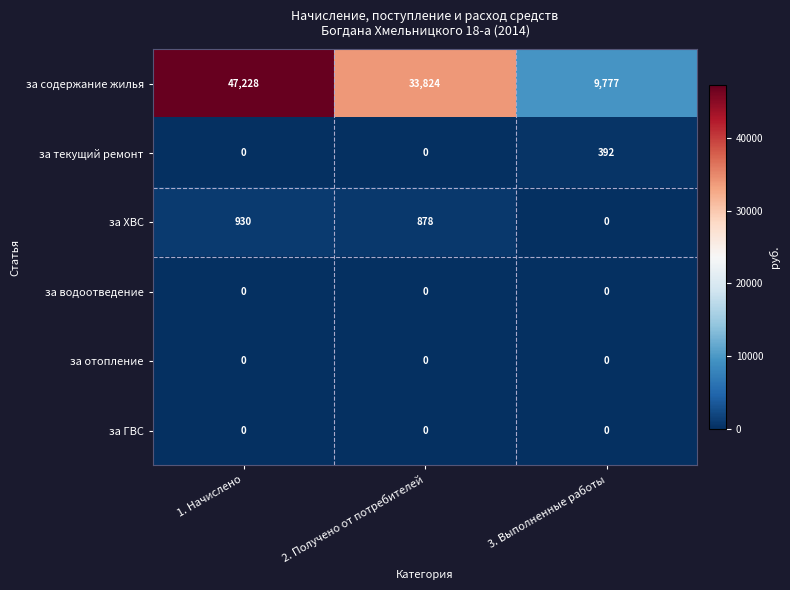

Reading left to right, what are all the values shown in this chart?

за содержание жилья: 47228	33824	9777
за текущий ремонт: 0	0	392
за ХВС: 930	878	0
за водоотведение: 0	0	0
за отопление: 0	0	0
за ГВС: 0	0	0